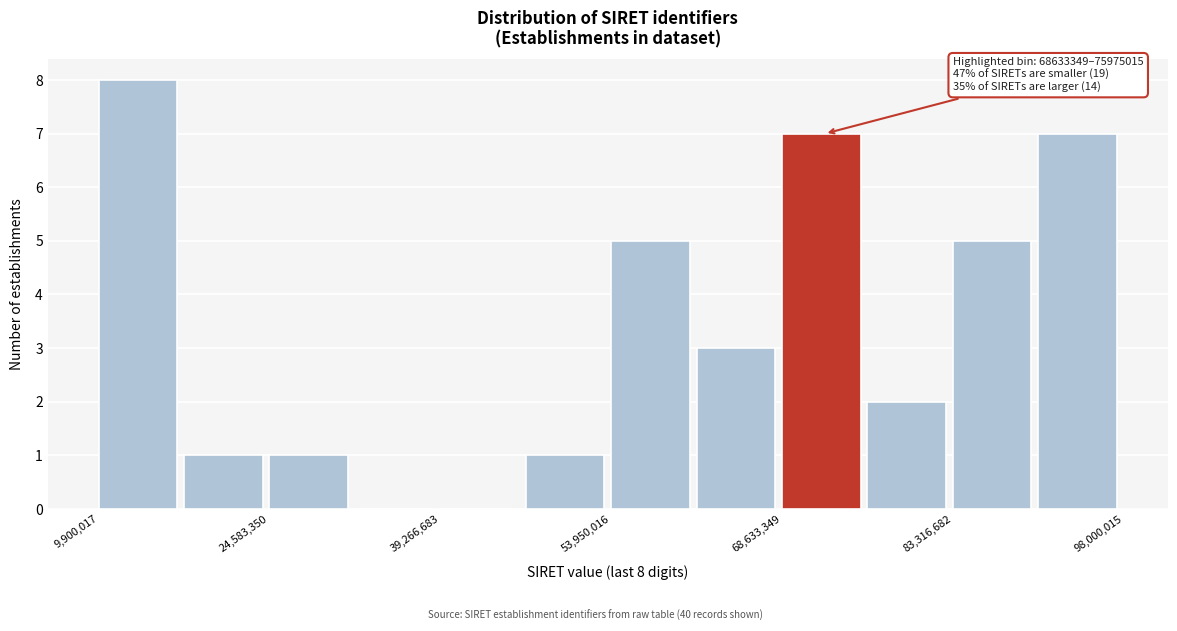

Around what value on the x-axis is the tallest bar? Give the approximate position of its centre, as read against the axis.

14000000